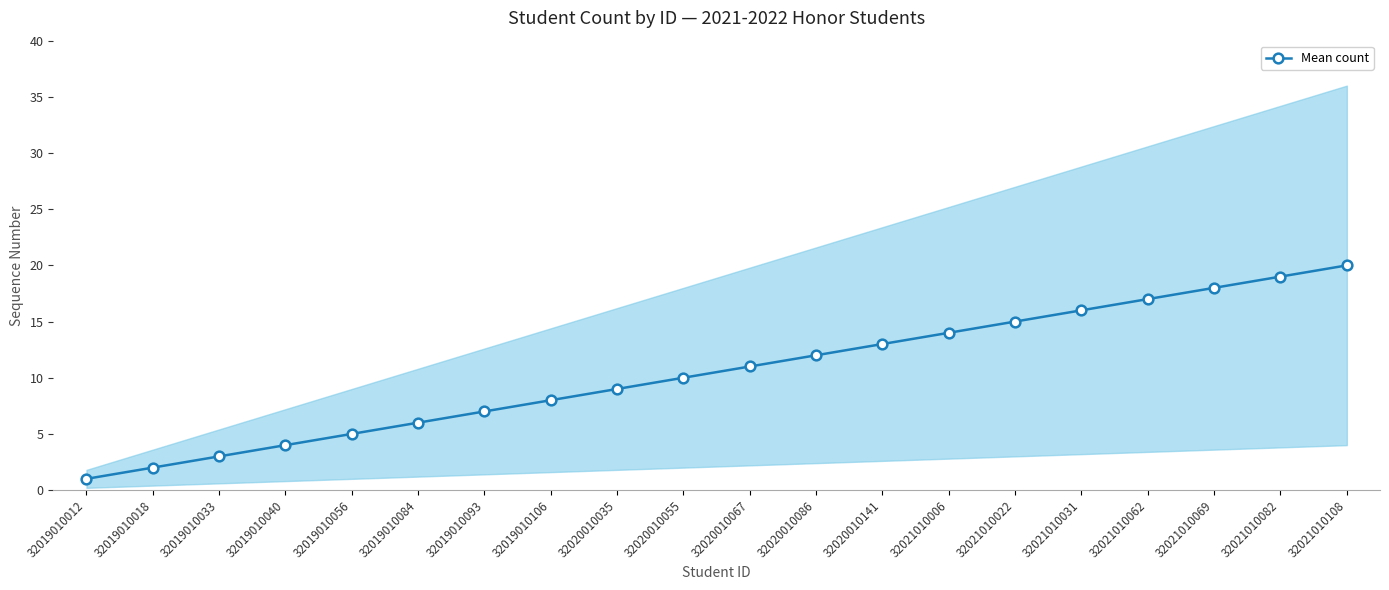

How many data points are less than 11?

10